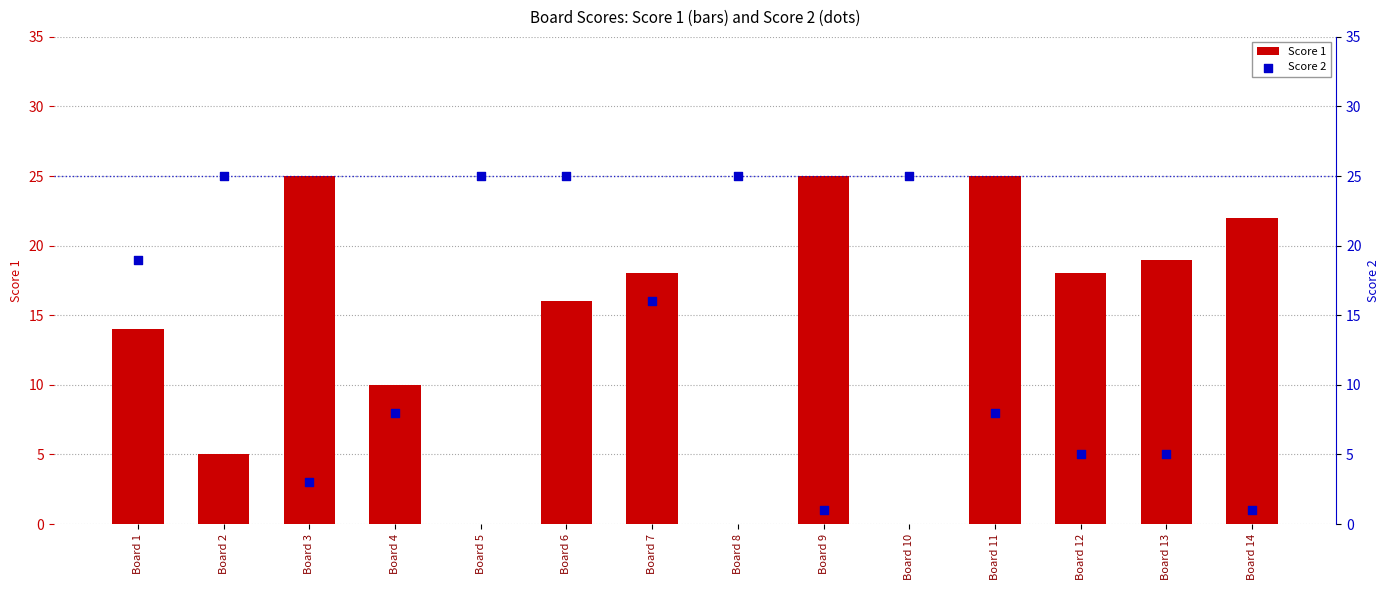

At how many categories does at least one series exceed 18?

11